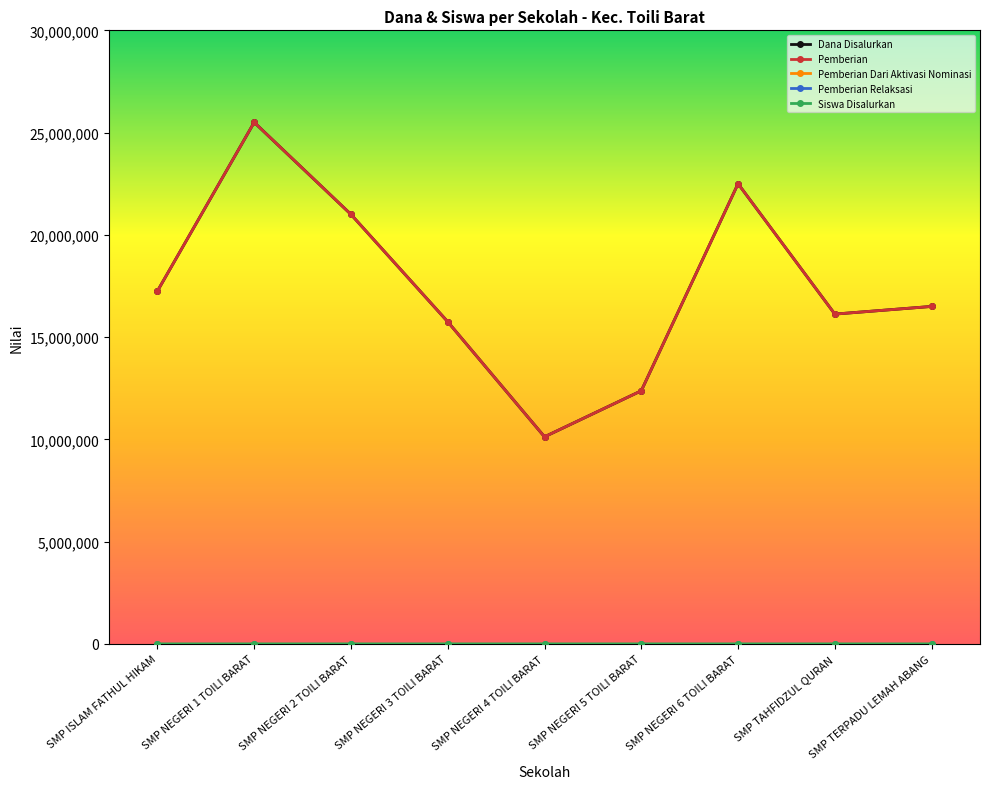

Which series changed the most between SMP ISLAM FATHUL HIKAM and SMP TERPADU LEMAH ABANG?

Dana Disalurkan